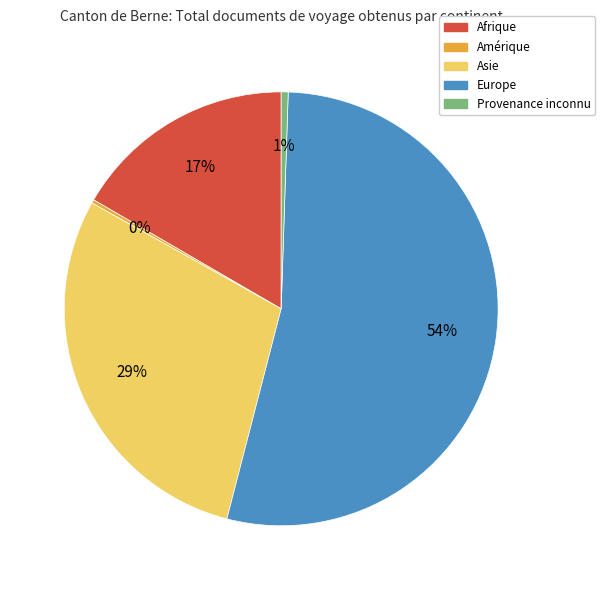

Is it true that Asie is 15% of the pie?

False